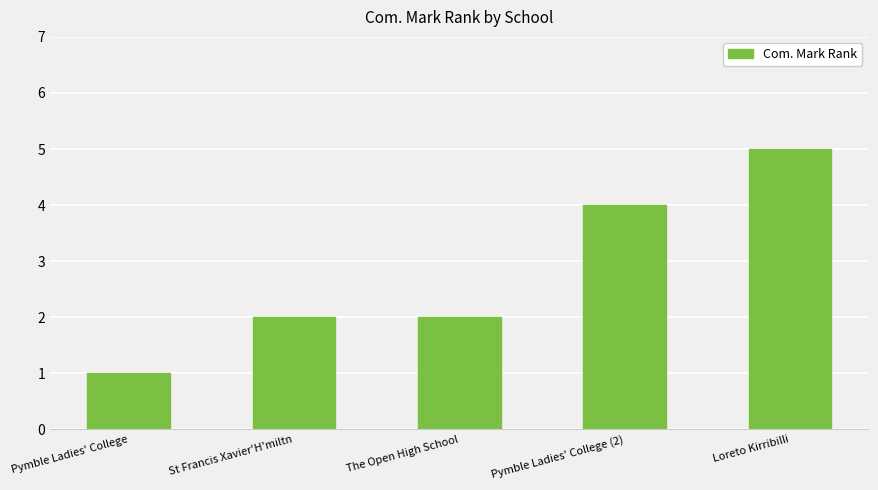

How many data points does each series have?

5